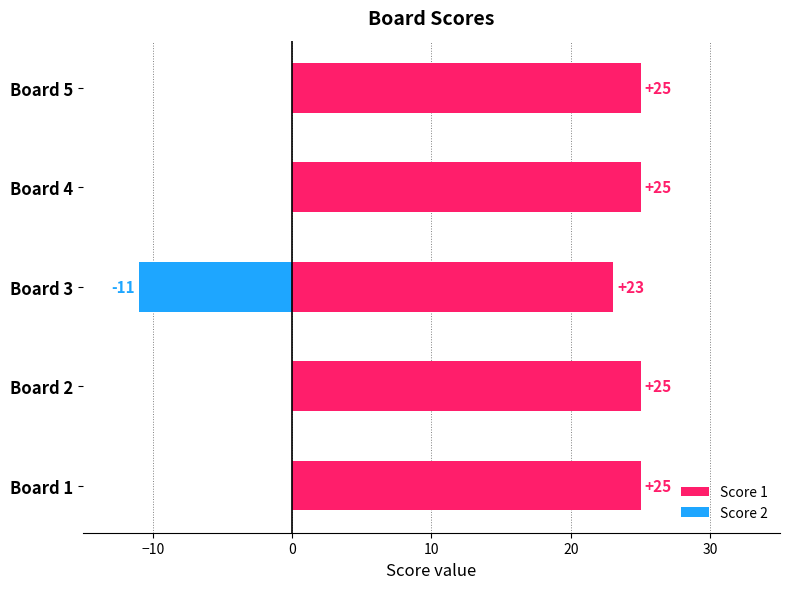

How many Score 1 values are between 25 and 26?

4